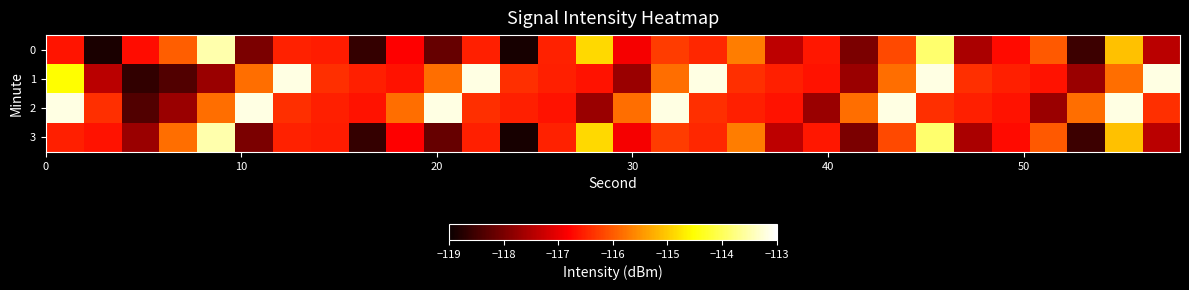

Reading left to right, transcribe all the data shown in this chart.

0: -116.6	-118.8	-116.7	-116.0	-113.5	-118.0	-116.5	-116.5	-118.6	-116.8	-118.2	-116.5	-118.9	-116.5	-114.9	-116.9	-116.3	-116.4	-115.7	-117.4	-116.6	-118.0	-116.1	-113.9	-117.6	-116.7	-116.0	-118.5	-115.1	-117.4
1: -114.5	-117.4	-118.6	-118.4	-117.7	-115.8	-113.2	-116.4	-116.5	-116.6	-115.8	-113.2	-116.4	-116.5	-116.6	-117.7	-115.8	-113.2	-116.4	-116.5	-116.6	-117.7	-115.8	-113.2	-116.4	-116.5	-116.6	-117.7	-115.8	-113.2
2: -113.2	-116.4	-118.4	-117.7	-115.8	-113.2	-116.4	-116.5	-116.6	-115.8	-113.2	-116.4	-116.5	-116.6	-117.7	-115.8	-113.2	-116.4	-116.5	-116.6	-117.7	-115.8	-113.2	-116.4	-116.5	-116.6	-117.7	-115.8	-113.2	-116.4
3: -116.5	-116.6	-117.7	-115.8	-113.5	-118.0	-116.5	-116.5	-118.6	-116.8	-118.2	-116.5	-118.9	-116.5	-114.9	-116.9	-116.3	-116.4	-115.7	-117.4	-116.6	-118.0	-116.1	-113.9	-117.6	-116.7	-116.0	-118.5	-115.1	-117.4